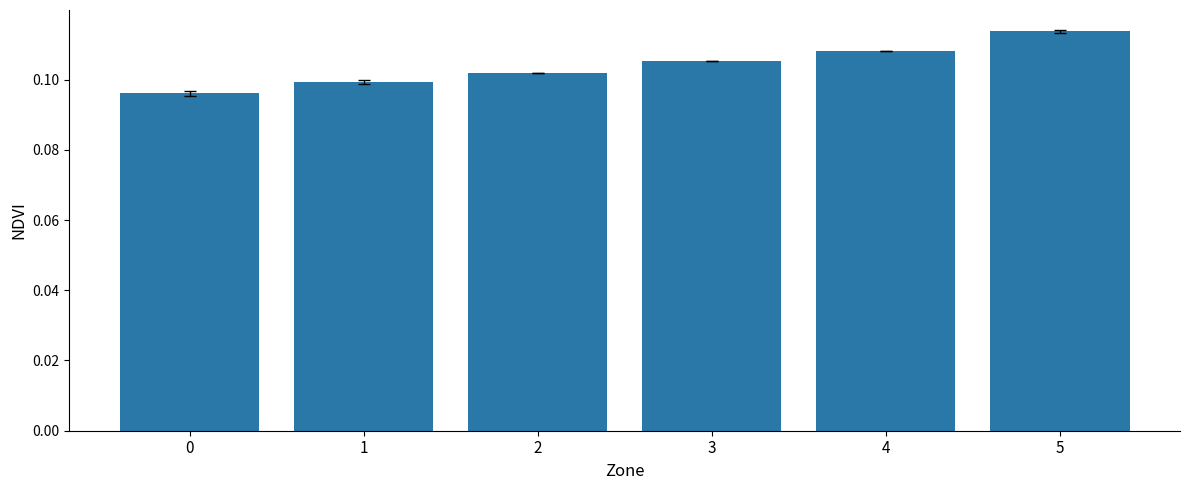

Rank the categories by value from lowest to highest.

0, 1, 2, 3, 4, 5